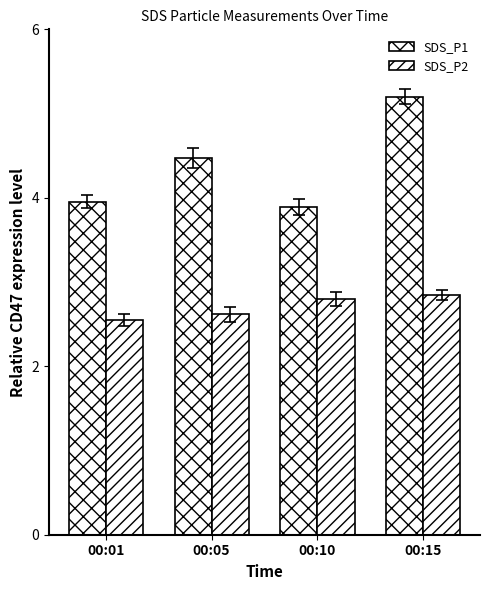

Which series has the largest total across all categories?

SDS_P1